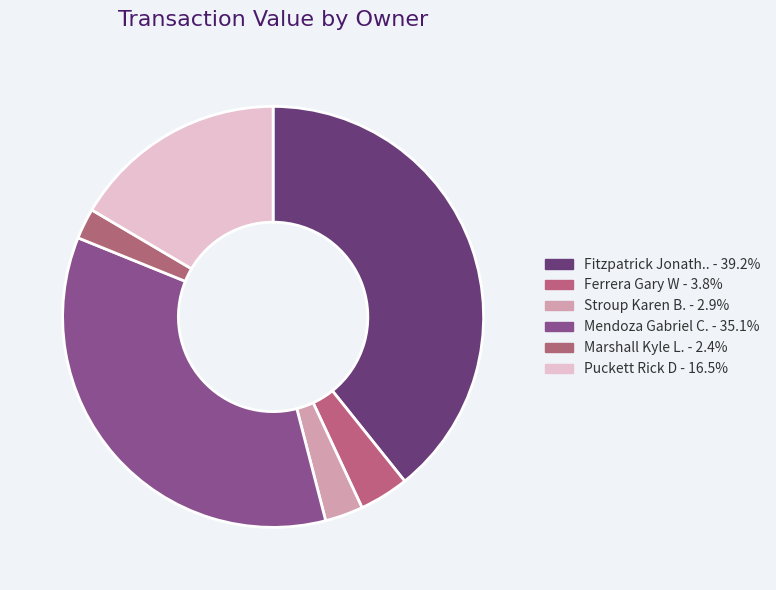

How many segments does this pie chart have?

6